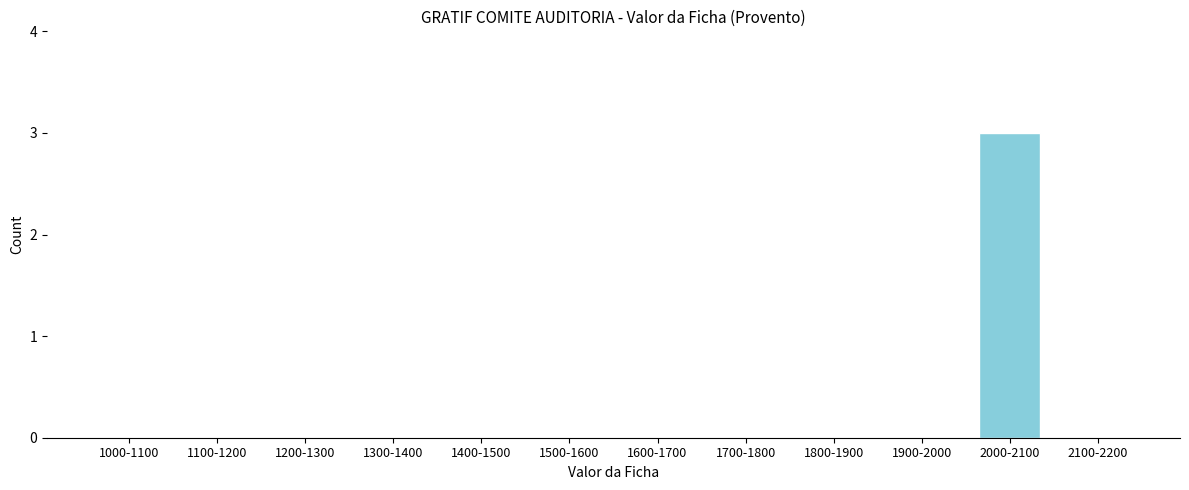

Reading right to left, what are all the values shown in this chart?

2100-2200=0	2000-2100=3	1900-2000=0	1800-1900=0	1700-1800=0	1600-1700=0	1500-1600=0	1400-1500=0	1300-1400=0	1200-1300=0	1100-1200=0	1000-1100=0